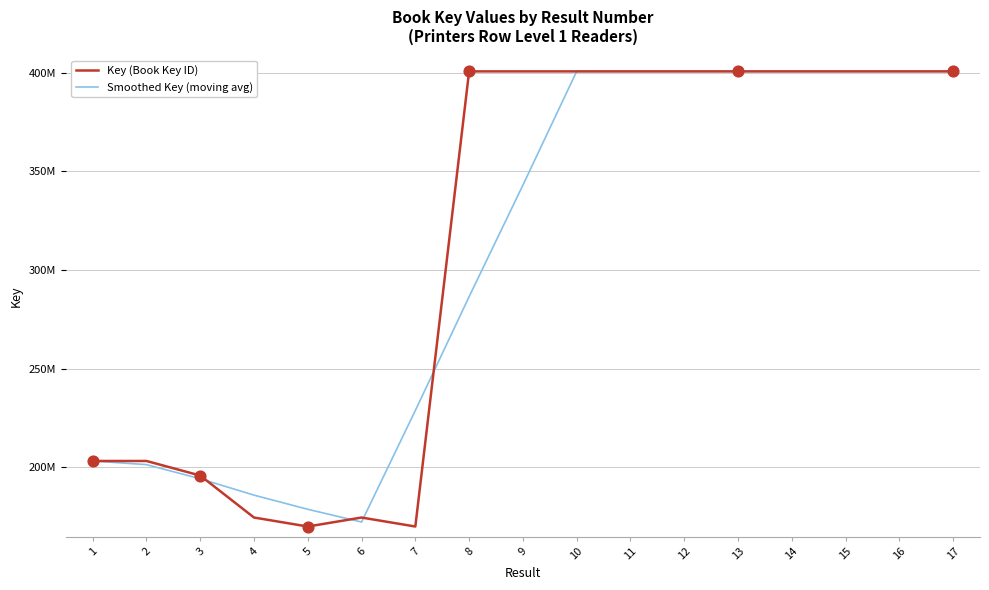

At how many categories does at least one series exceed 347464021?

10